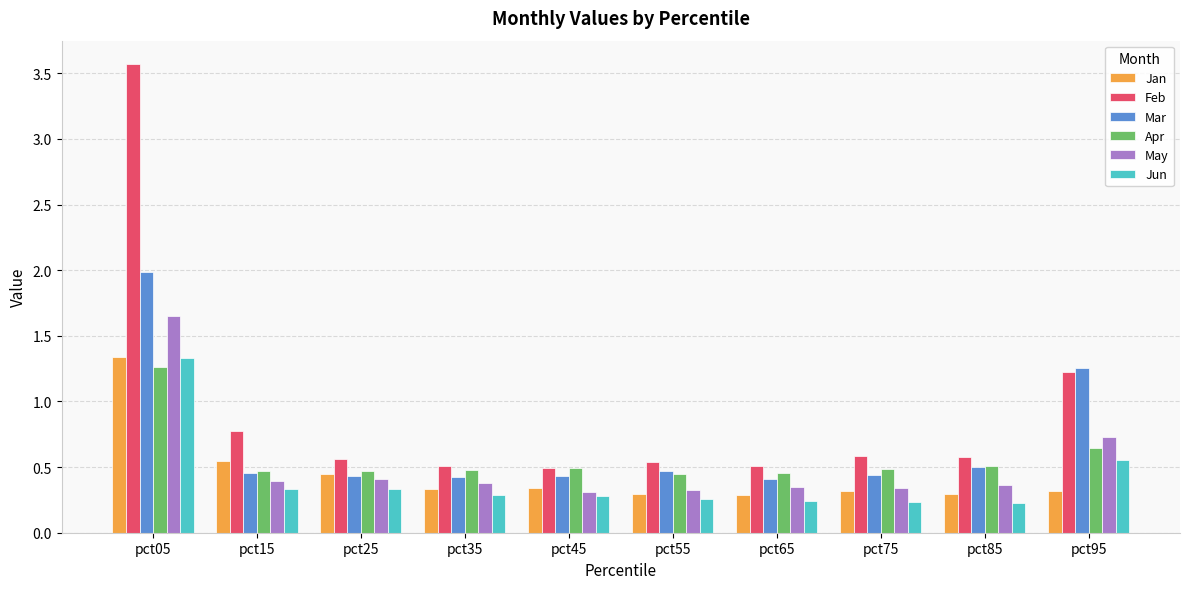

What is the maximum value shown in the chart?

3.6